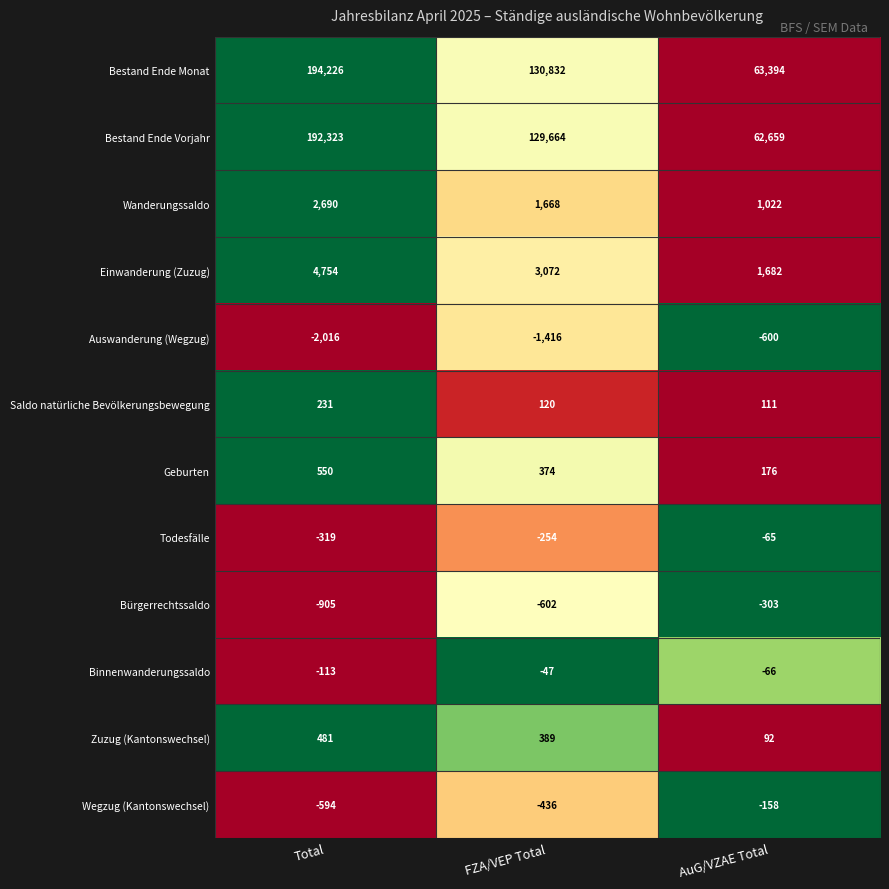

Which category has the lowest value across all series?

Total